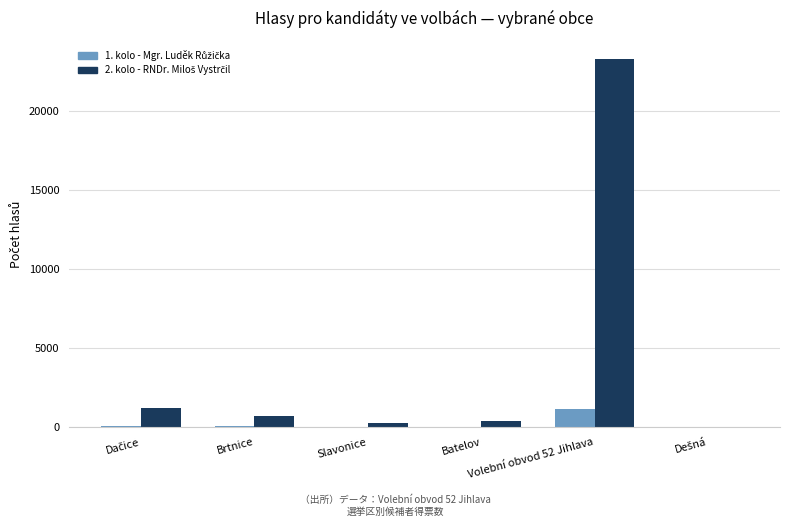

What is the difference between the second highest and second lowest values in the 1. kolo - Mgr. Luděk Růžička series?

42